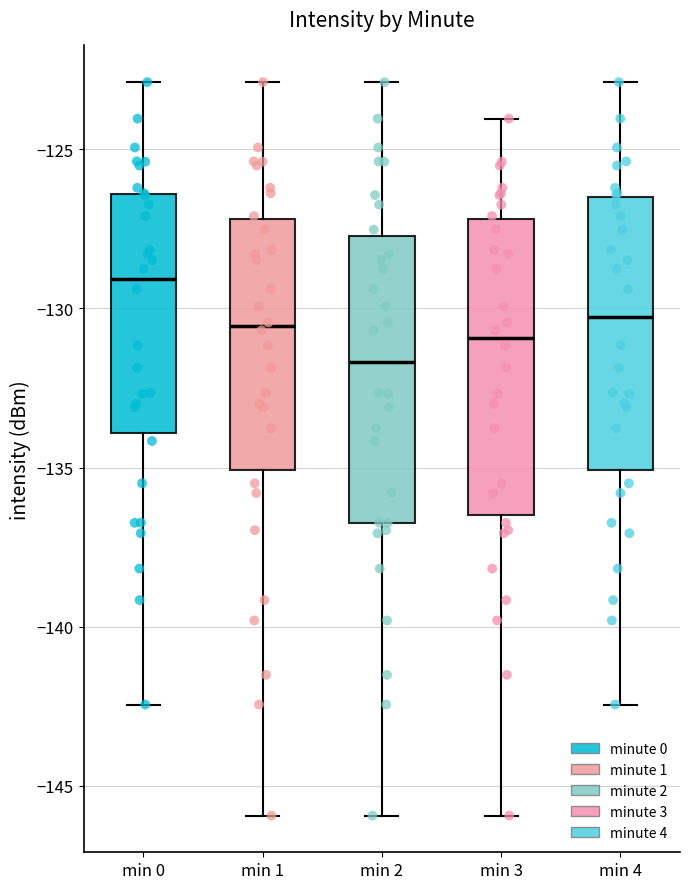

Reading left to right, read every box against the y-axis: the position of its median line, the range the box covers, and the ends of its whiskers. The values are not printed on the chart, so give them approximately, as read against the axis.

min 0: median -129.0, box -134.0 to -126.5, whiskers -142.5 to -123.0
min 1: median -130.5, box -135.0 to -127.0, whiskers -146.0 to -123.0
min 2: median -131.5, box -136.5 to -127.5, whiskers -146.0 to -123.0
min 3: median -131.0, box -136.5 to -127.0, whiskers -146.0 to -124.0
min 4: median -130.5, box -135.0 to -126.5, whiskers -142.5 to -123.0